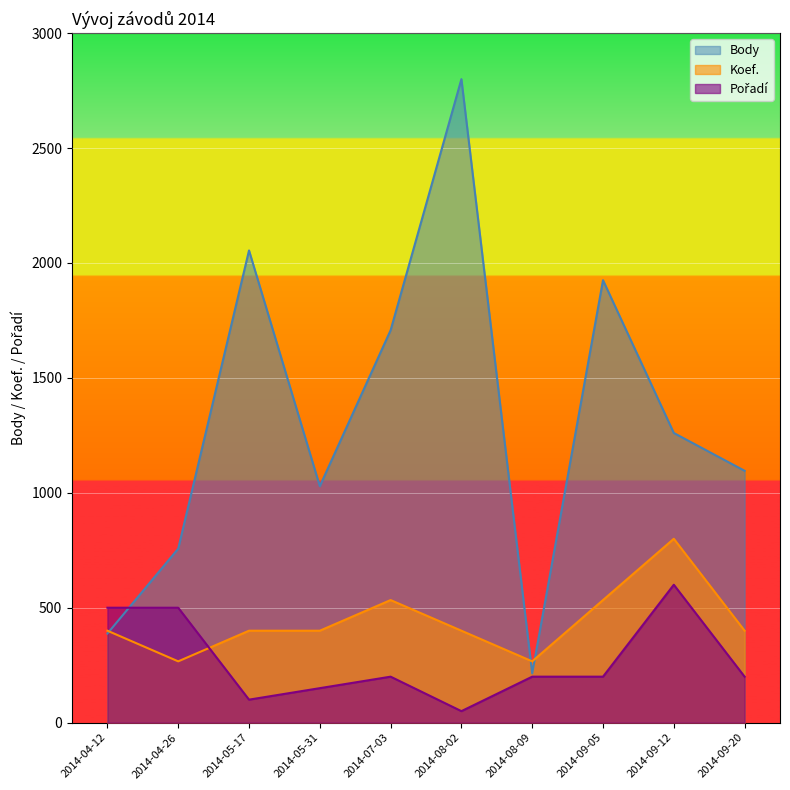

The value of Body at 2014-07-03 is 1040.7. True or false?

False